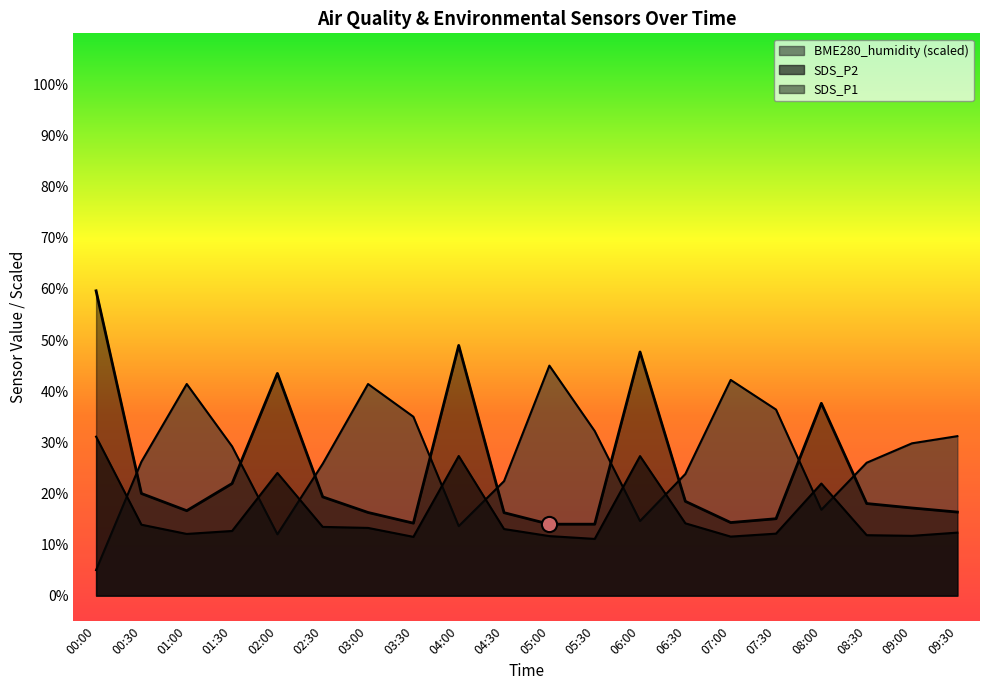

Which series reaches the minimum Y coordinate?

BME280_humidity